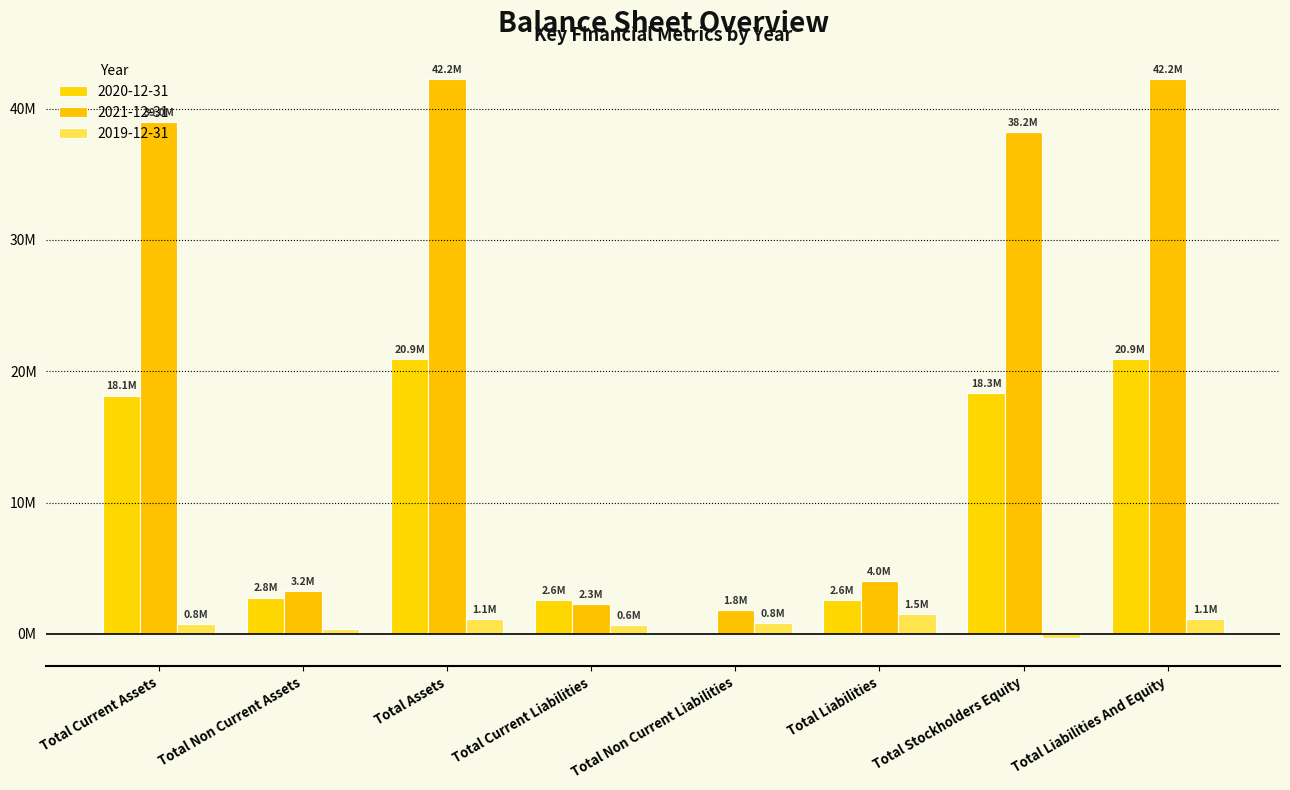

Does the chart contain stacked bars?

No